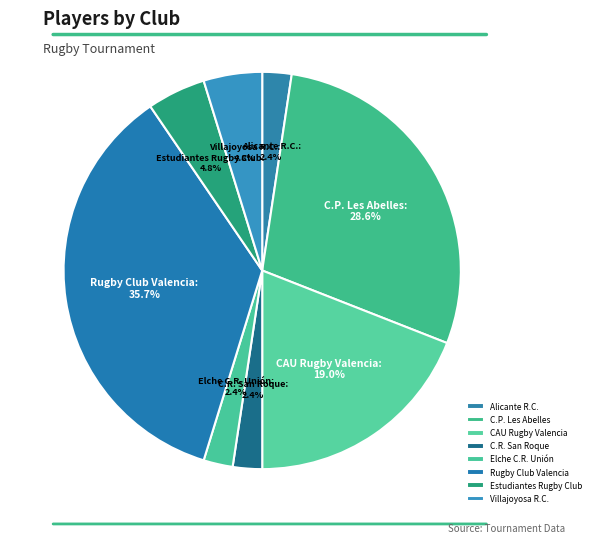

What percentage do C.R. San Roque and Elche C.R. Unión together represent?

4.8%